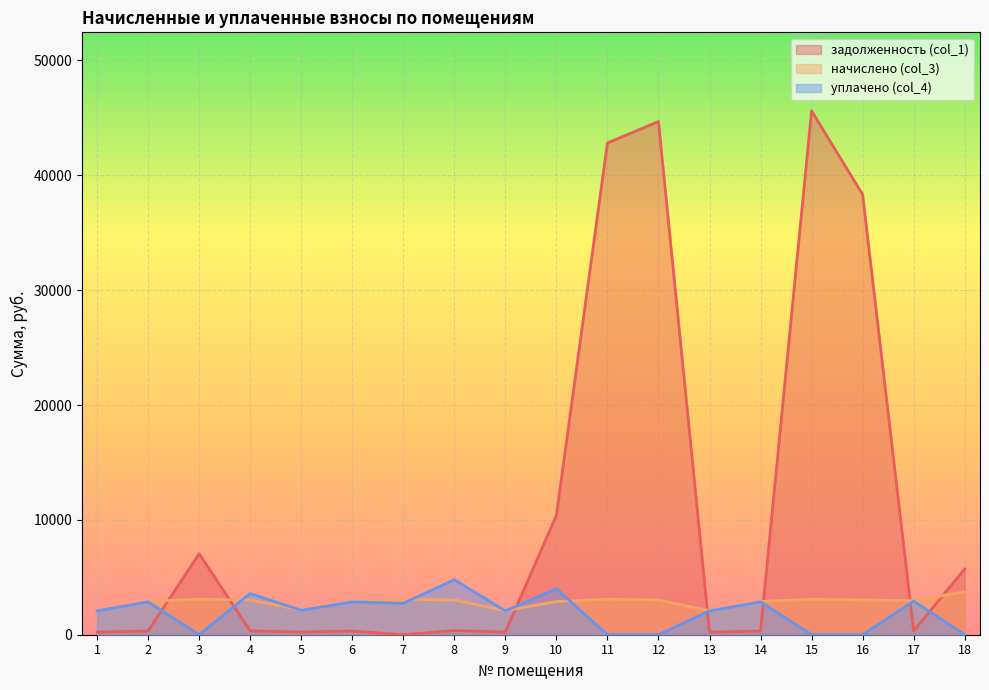

Which has a higher value, 8 or 9?

8